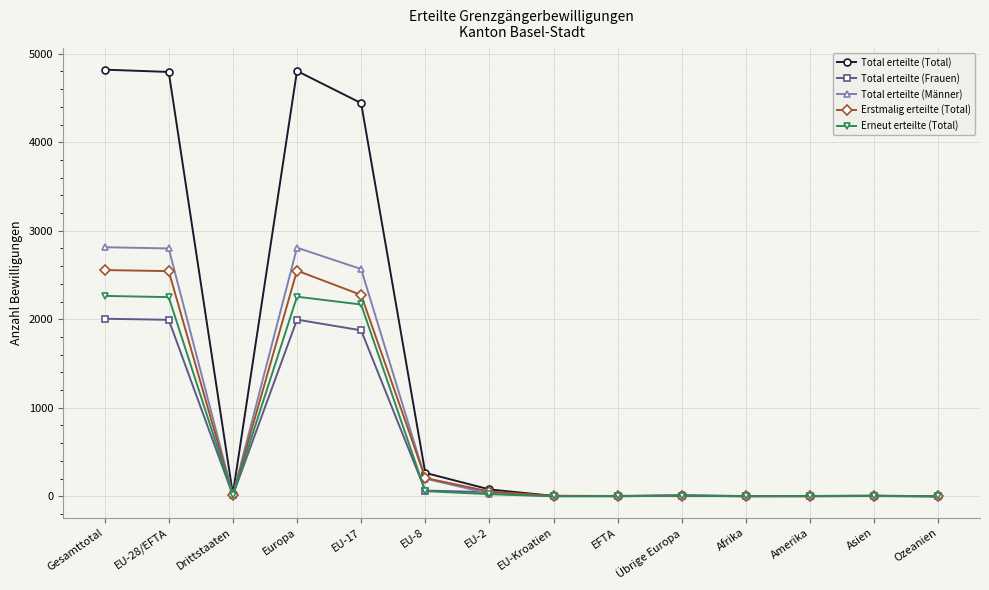

What is the label of the 3rd point from the right?

Amerika